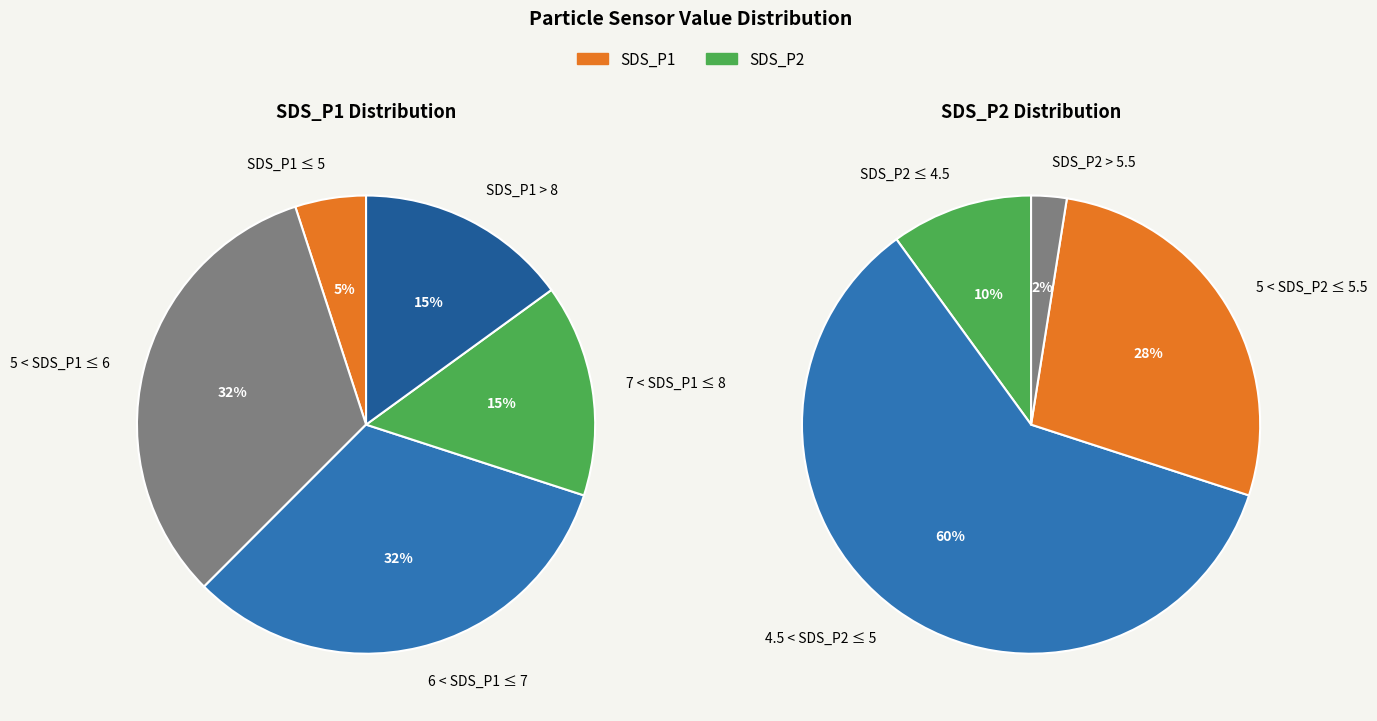

What portion of the pie excludes 5?

98.0%